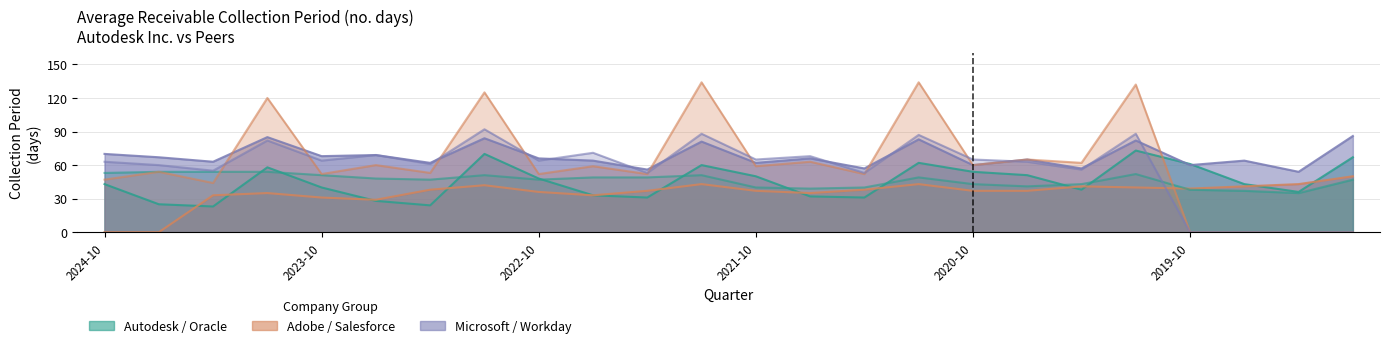

How many interior local peaks does the Adobe Inc. series have?

5